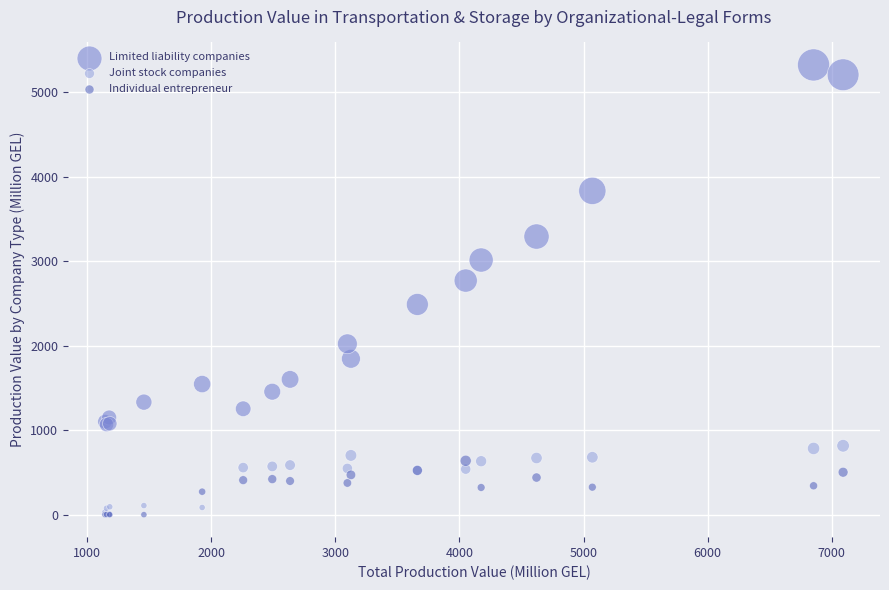

Which series has the largest Y range (max minus min)?

Limited liability companies